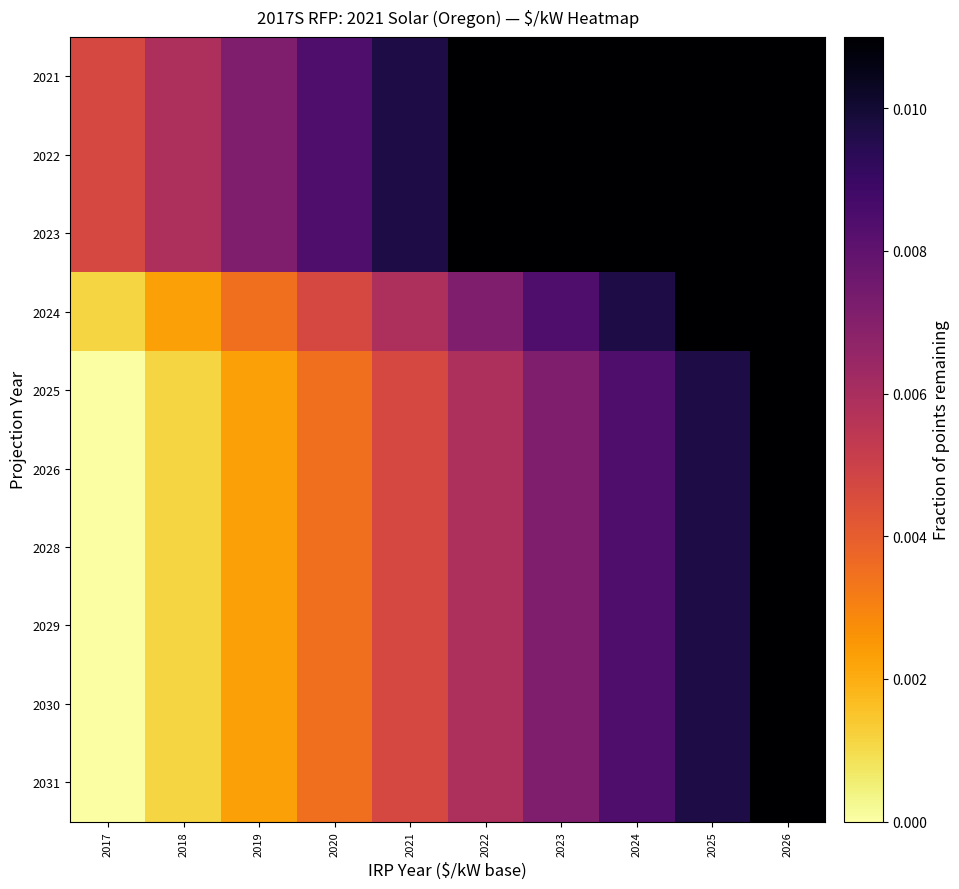

How many categories are shown in the chart?

10